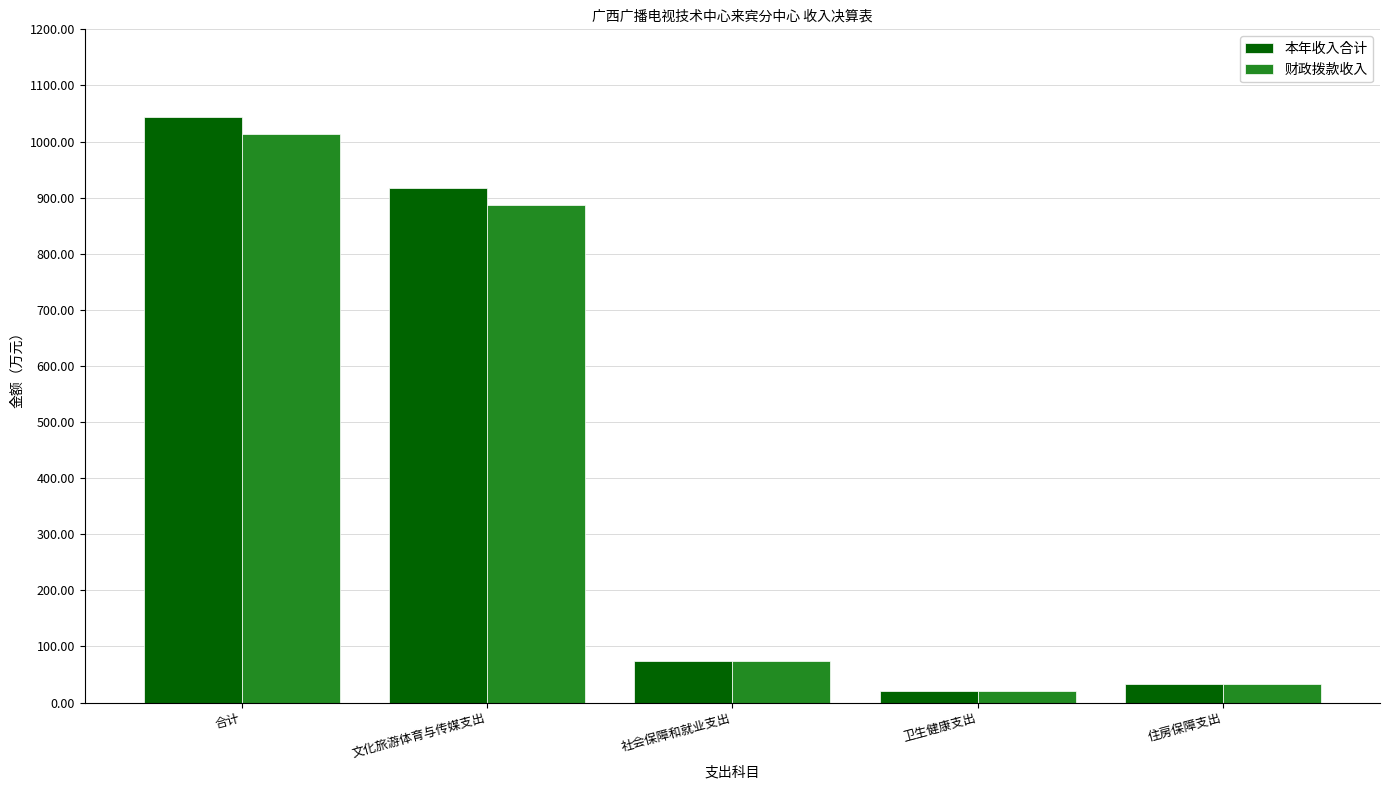

Reading left to right, extract all data points from this chart.

本年收入合计: 合计=1043.9	文化旅游体育与传媒支出=916.9	社会保障和就业支出=74.4	卫生健康支出=20.2	住房保障支出=32.5
财政拨款收入: 合计=1013.4	文化旅游体育与传媒支出=886.4	社会保障和就业支出=74.4	卫生健康支出=20.2	住房保障支出=32.5